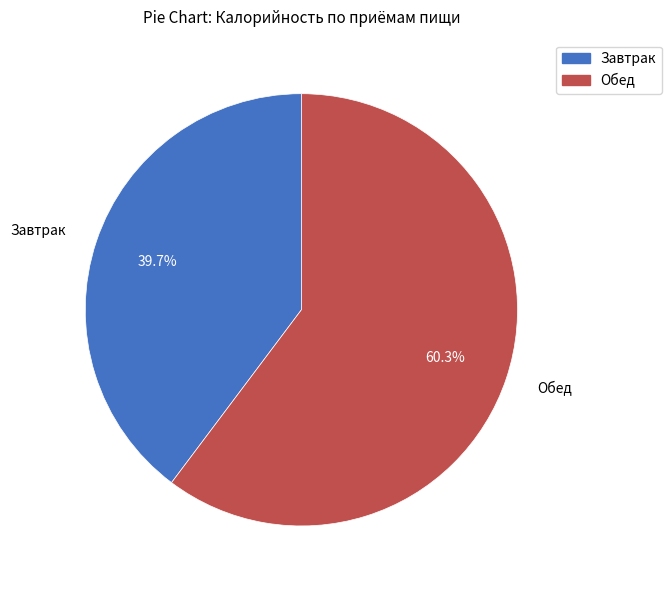

Approximately how many times larger is the value at Обед compared to Завтрак?

1.5